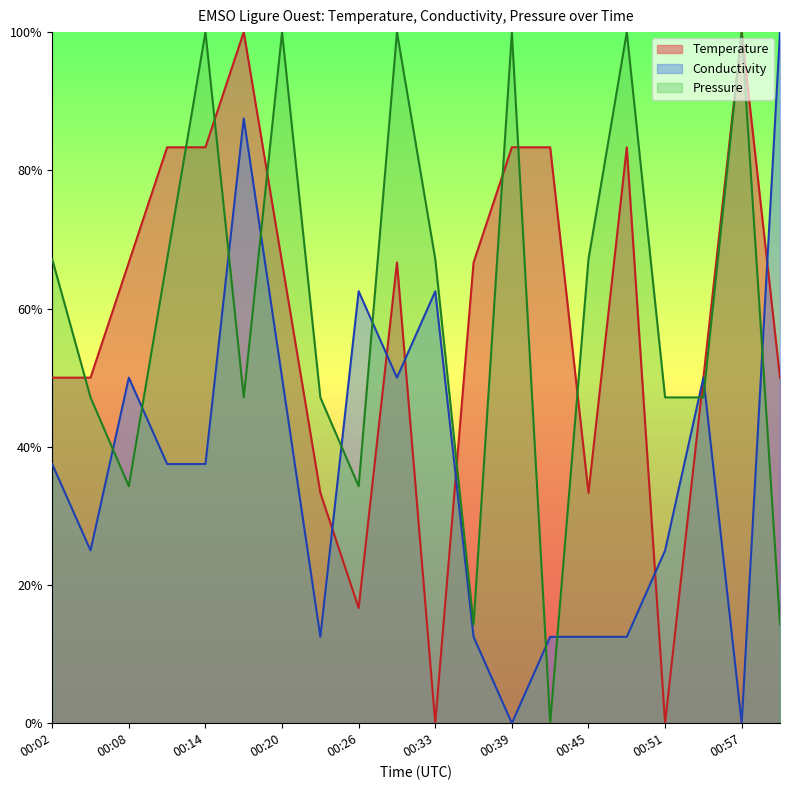

What is the label of the 6th point from the left?

00:17